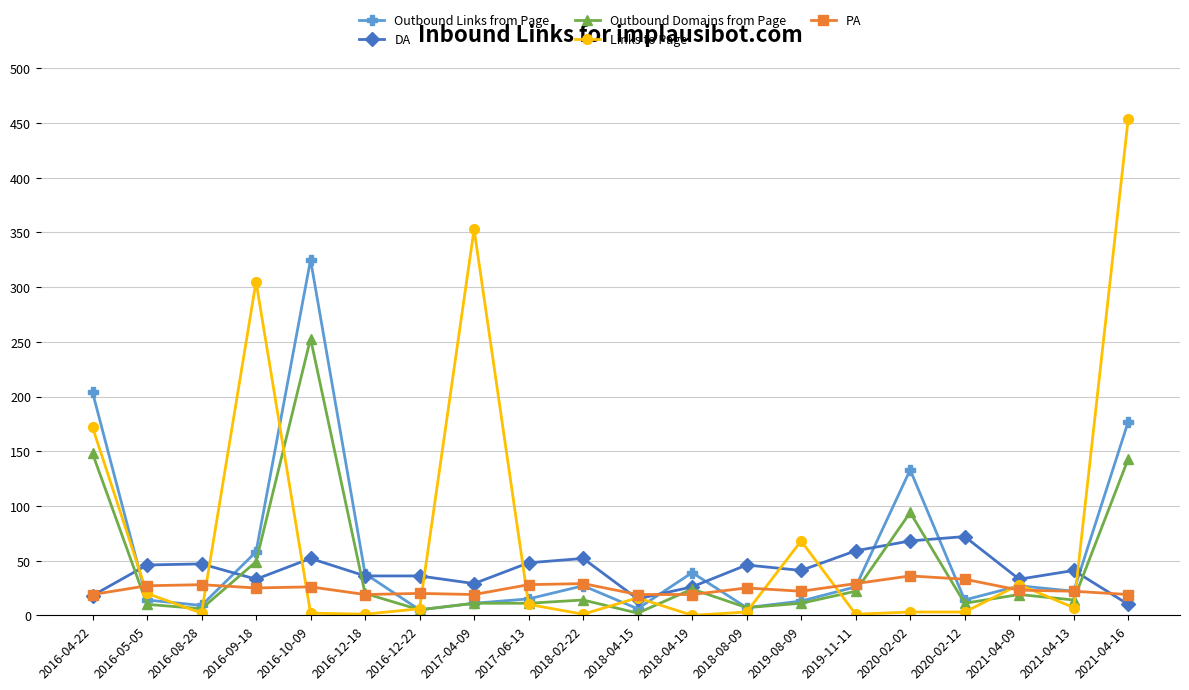

True or false: PA and Outbound Links from Page cross at least once.

True